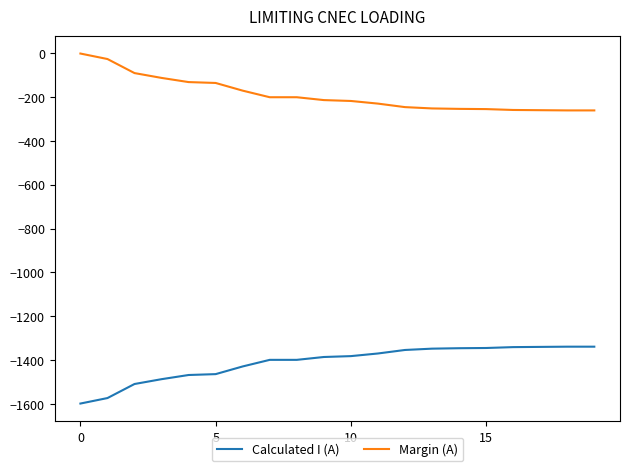

What is the difference between the maximum and minimum values in the Calculated I (A) series?

259